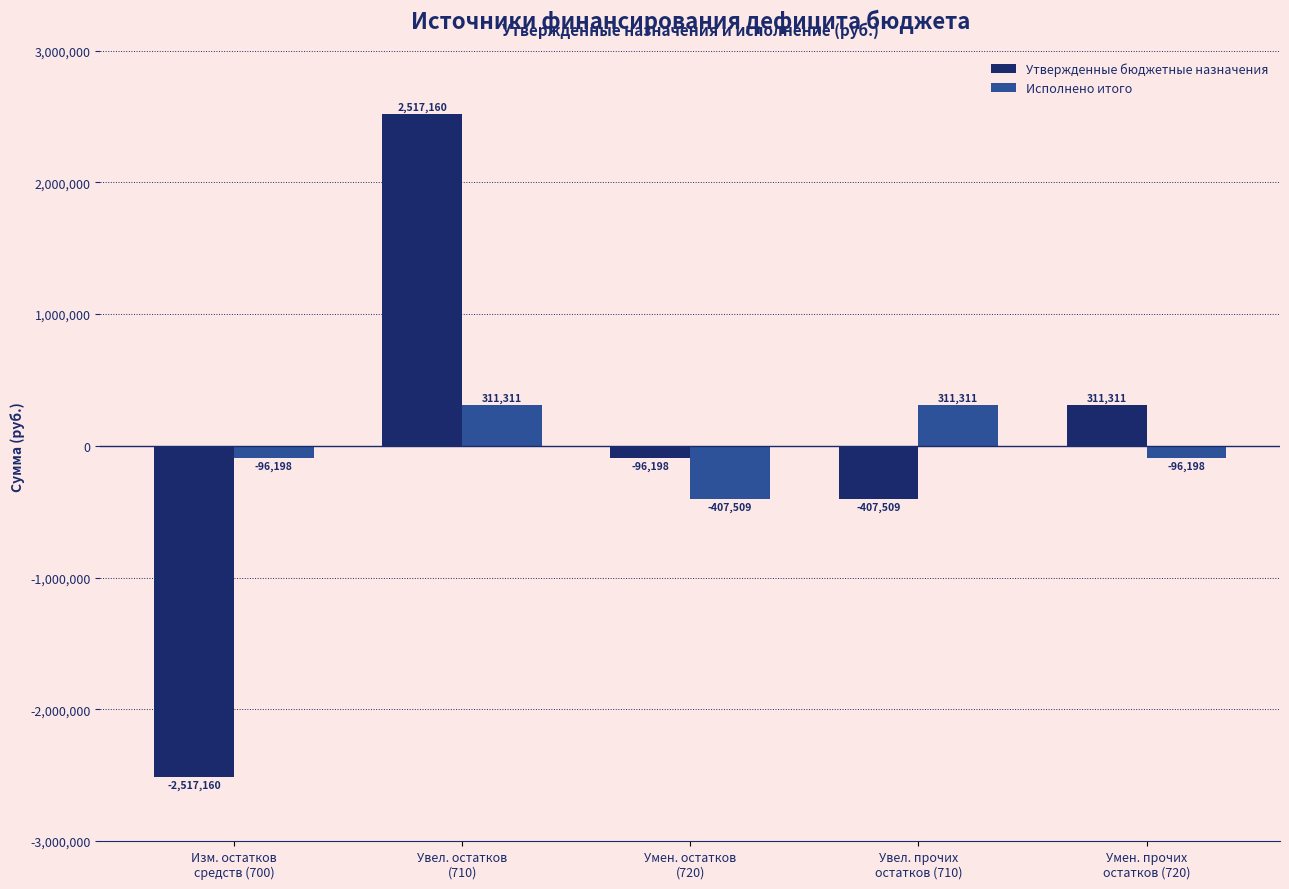

At how many categories does at least one series exceed 1925378?

1